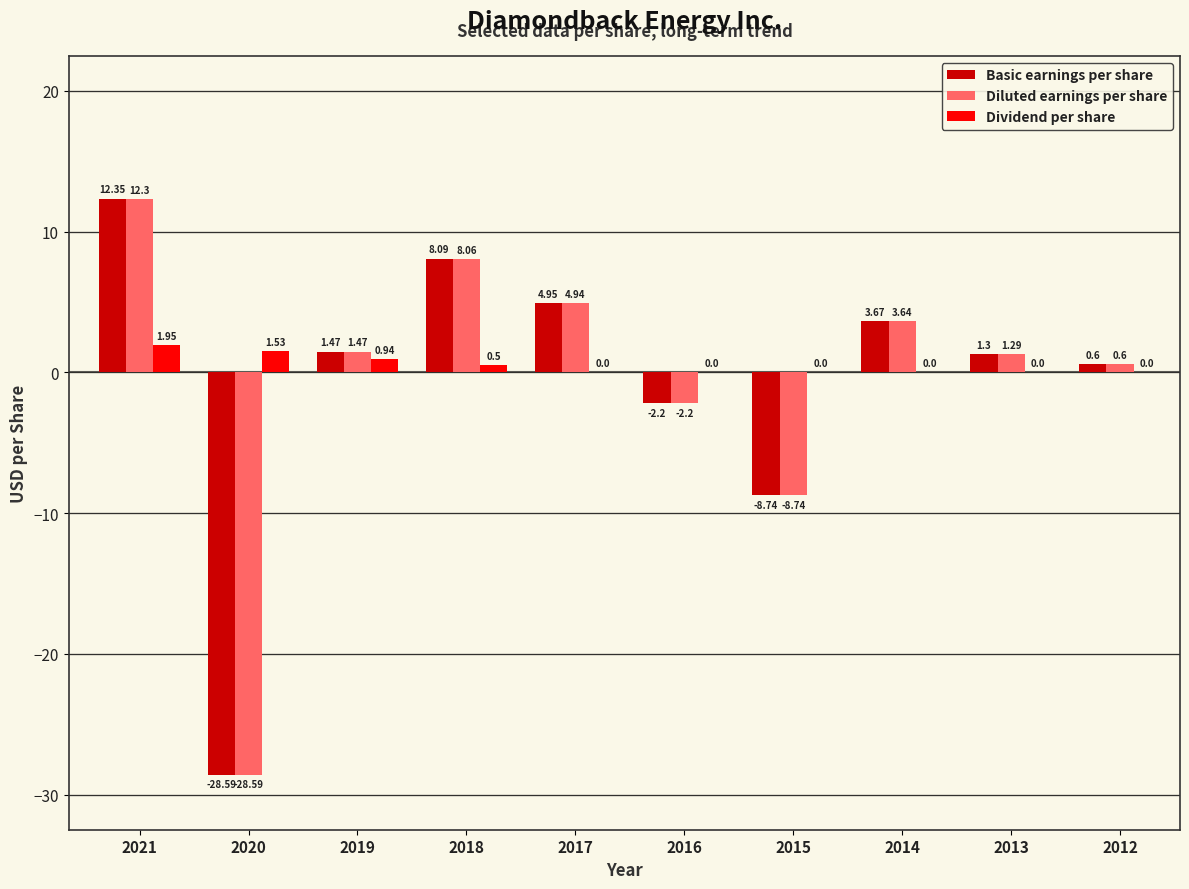

Is the value of Diluted earnings per share at 2015 greater than the value of Basic earnings per share at 2021?

No